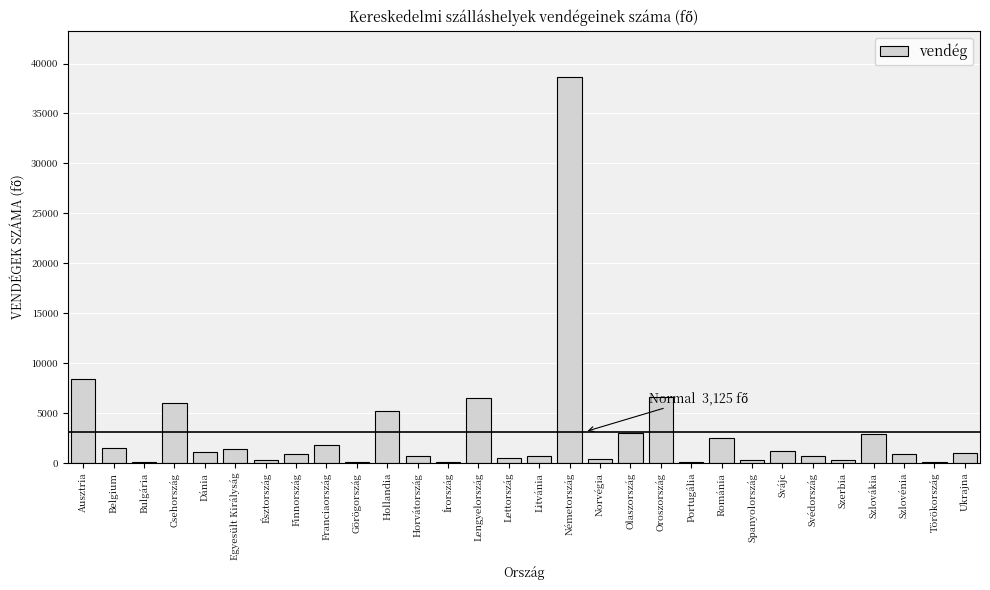

What is the change in value from Ausztria to Olaszország?

-5410